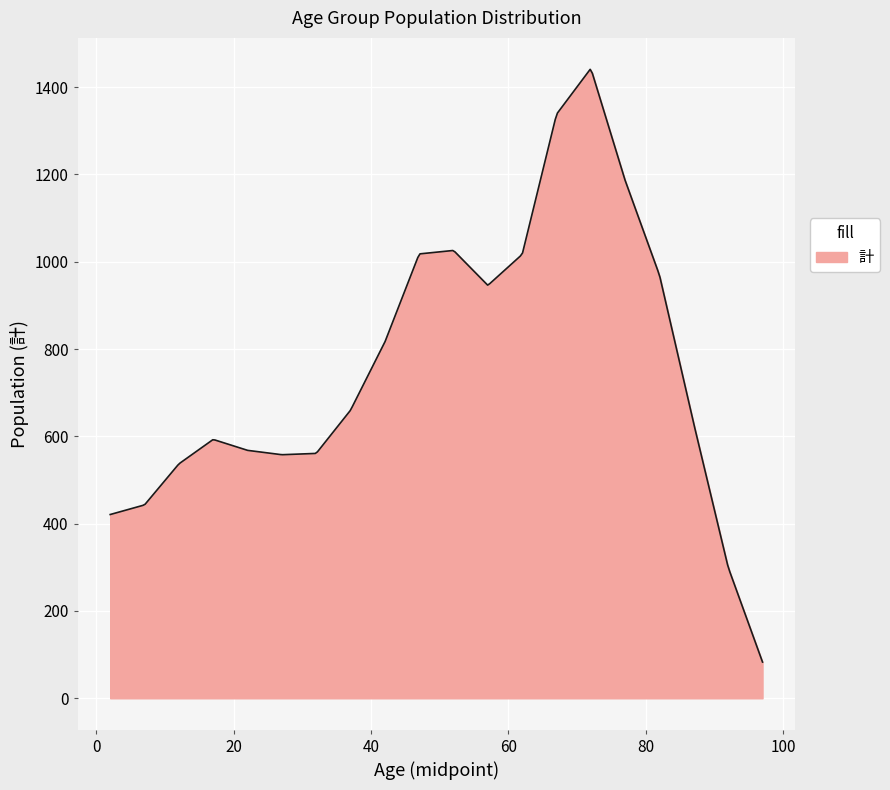

Count the number of categories in the chart.

300